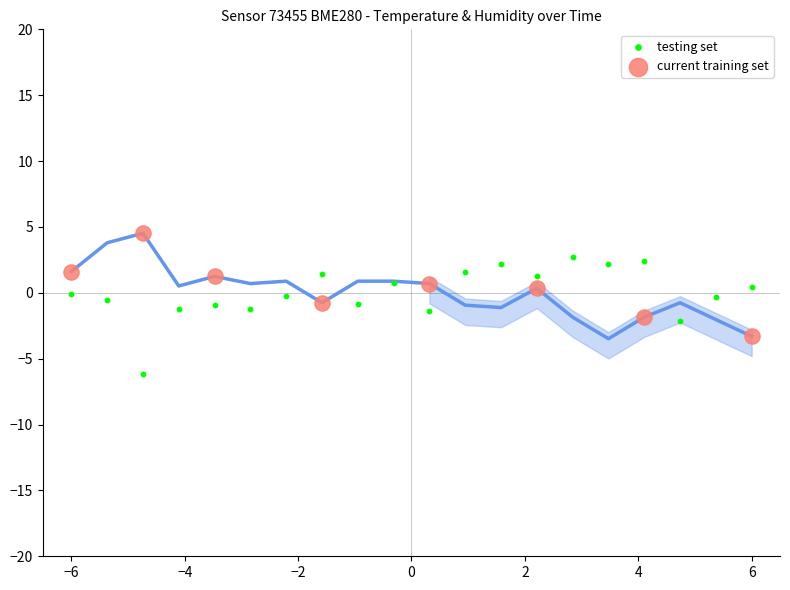

Which series reaches the maximum Y coordinate?

current training set